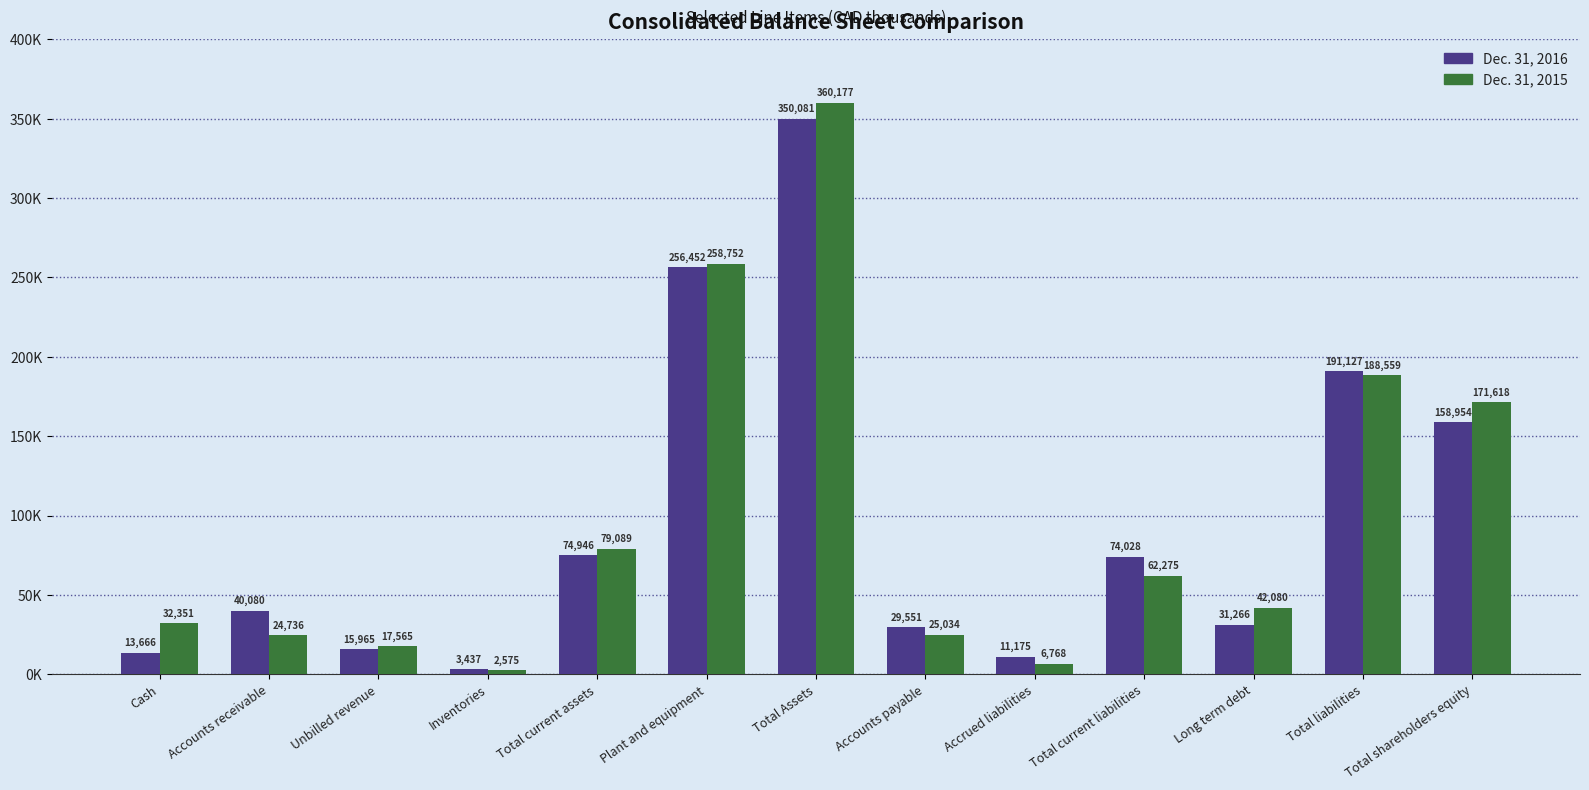

Which series has the largest range (max minus min)?

Dec. 31, 2015